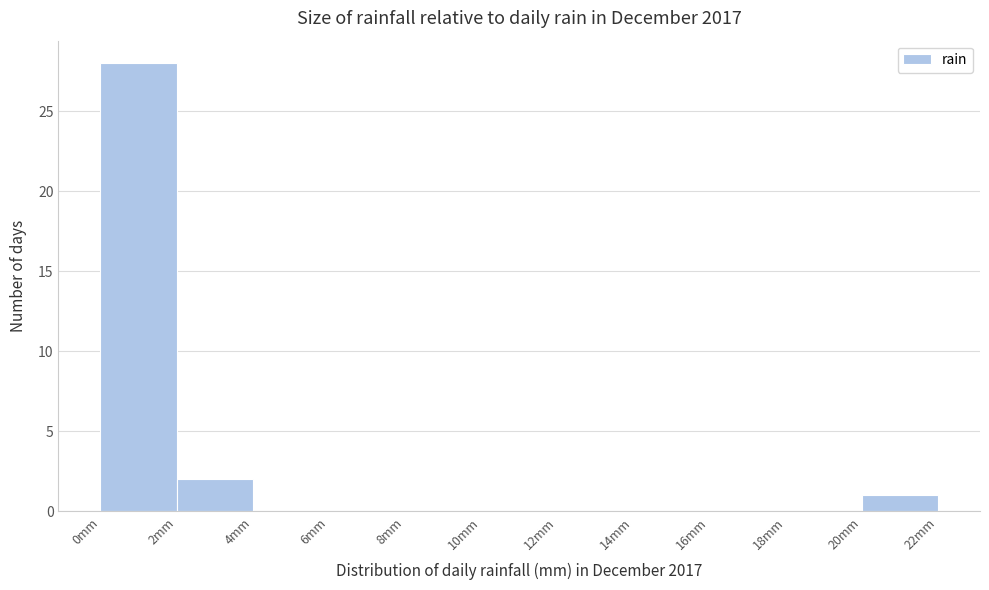

Over which range of the x-axis is the bar tallest?

0 to 2